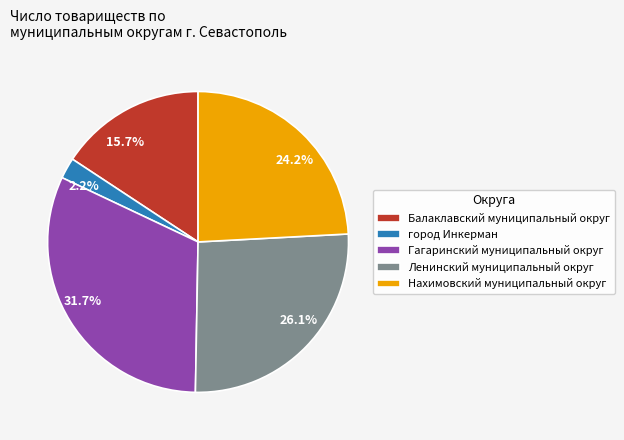

Count the number of slices in the pie.

5